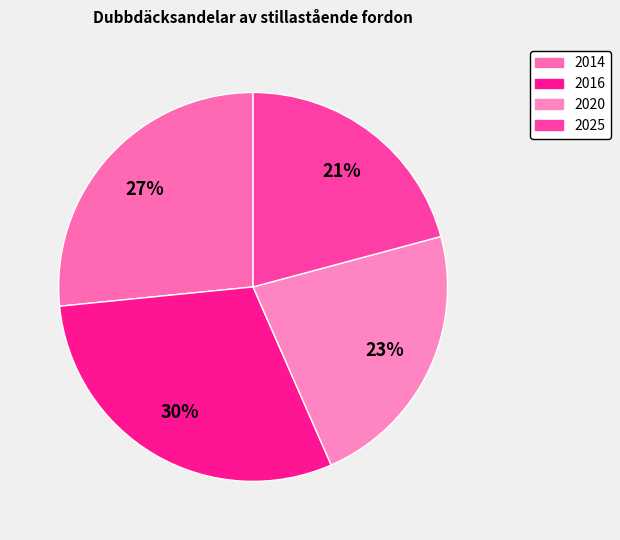

Does 2020 account for over 50% of the chart?

No